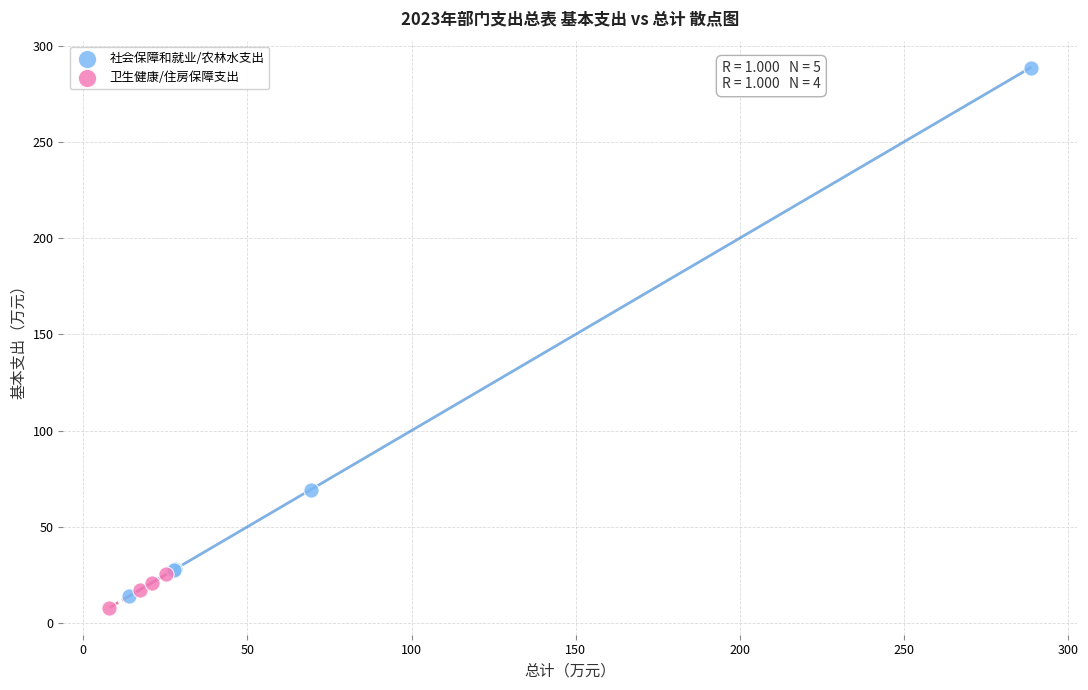

Which series has the widest spread of Y values?

社会保障和就业/农林水支出